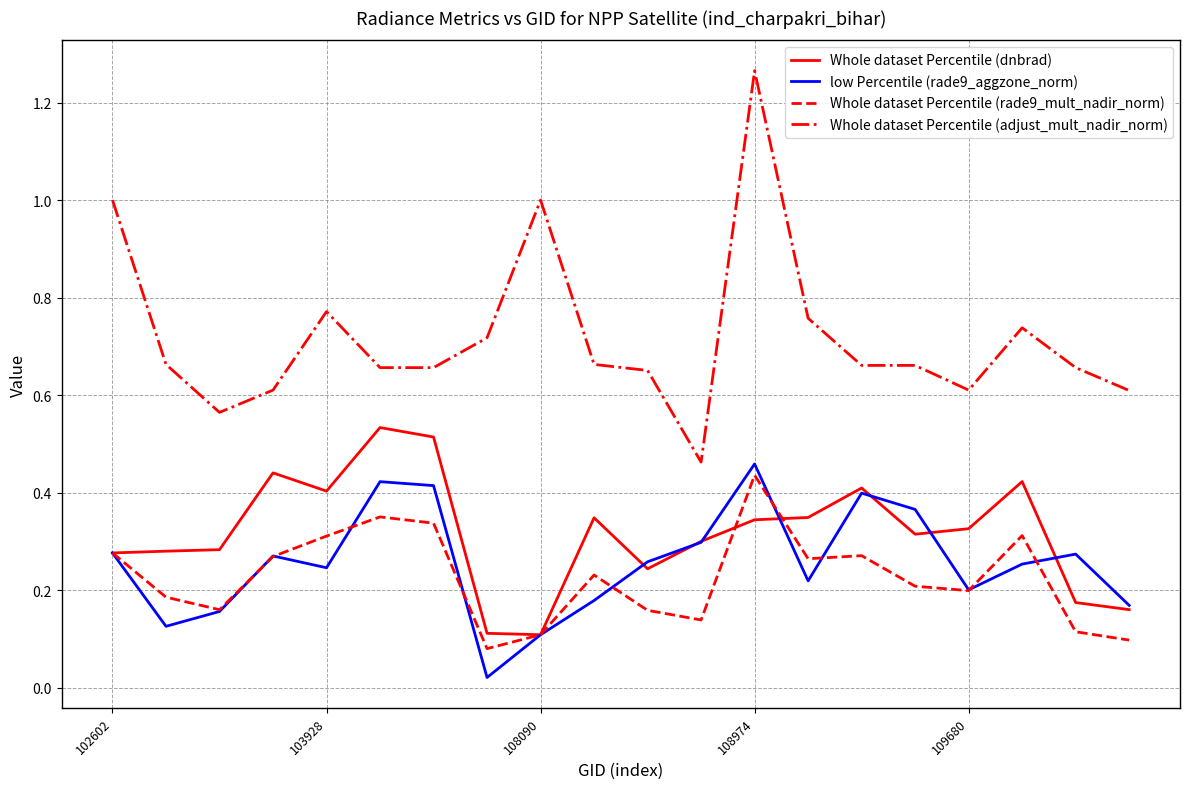

Which series has the largest range (max minus min)?

Whole dataset Percentile (adjust_mult_nadir_norm)